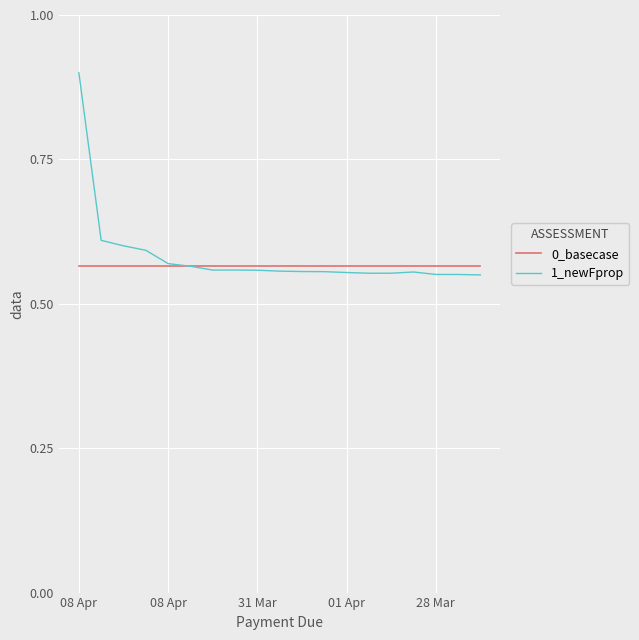

What is the greatest value displayed?

0.9